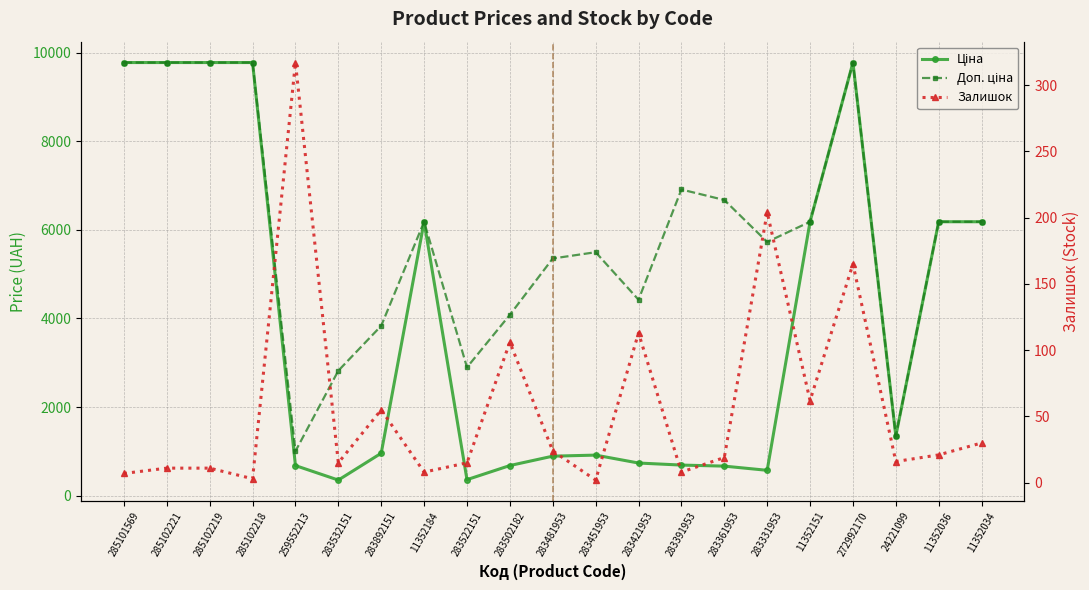

What is the difference between the maximum and minimum values in the Ціна series?

9422.8